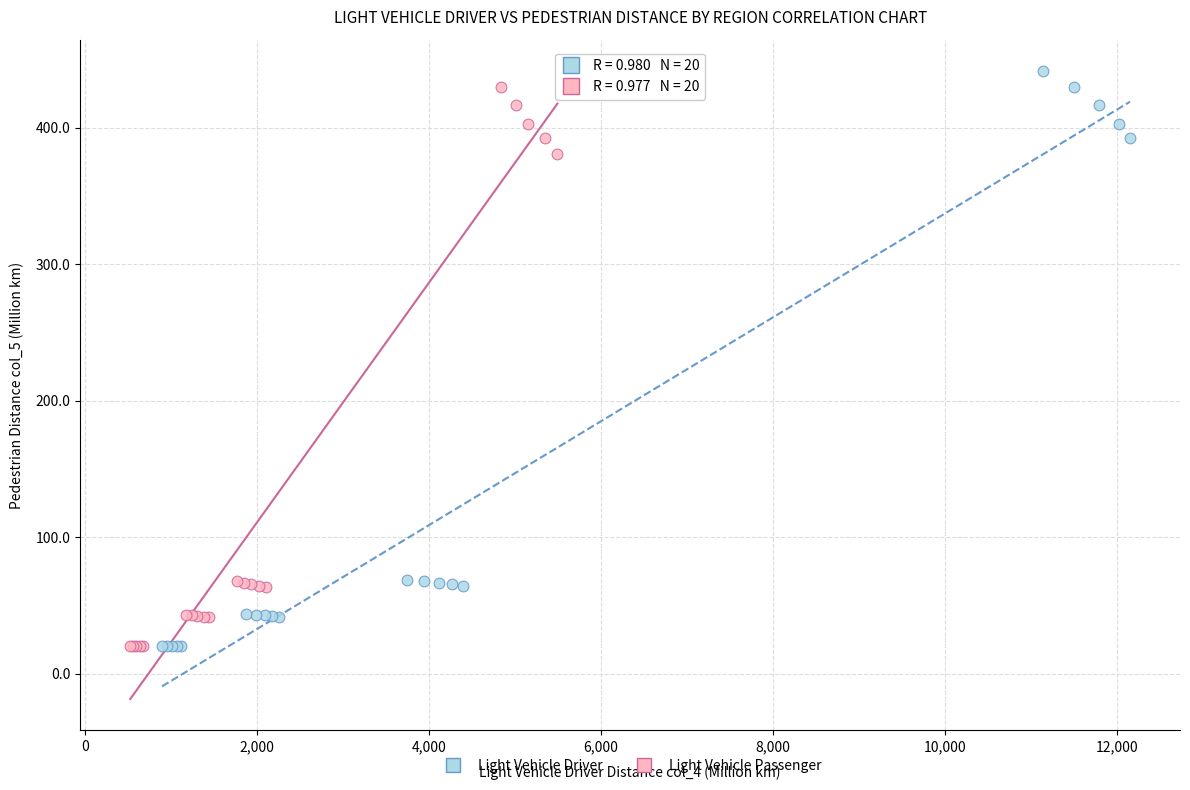

Which series has the largest Y range (max minus min)?

Light Vehicle Driver